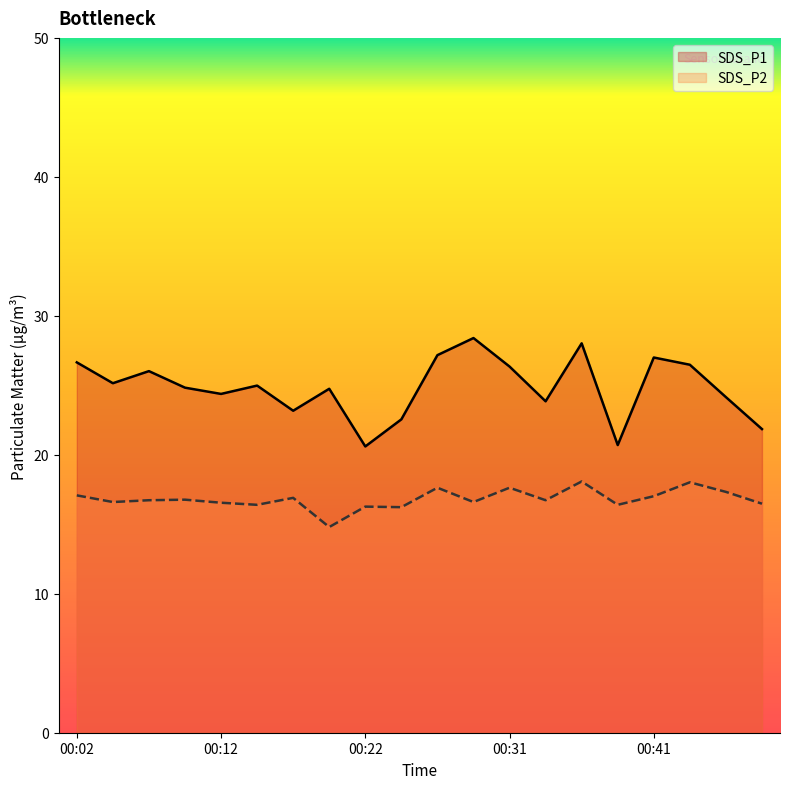

What is the sum of the SDS_P2 values at 00:14 and 00:36?

34.5